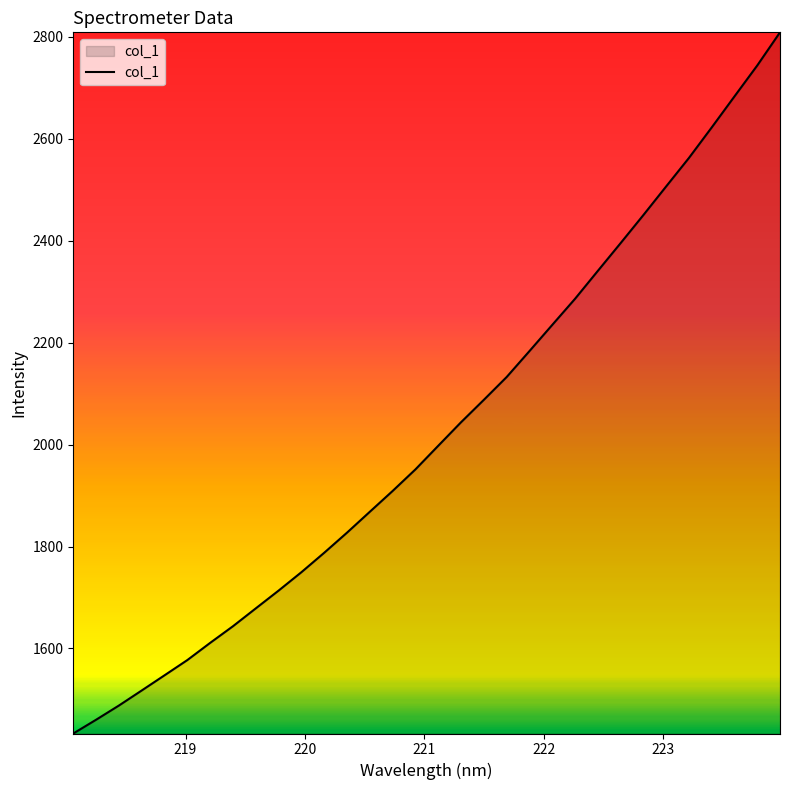

What is the maximum value shown in the chart?

2808.4